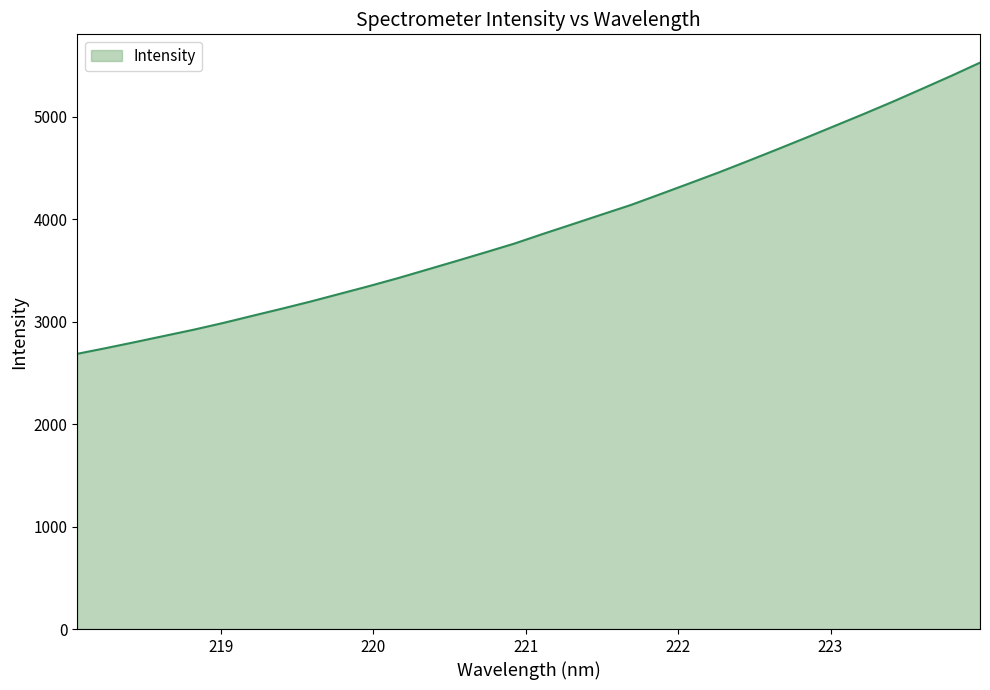

What is the difference between the maximum and minimum values?

2841.6